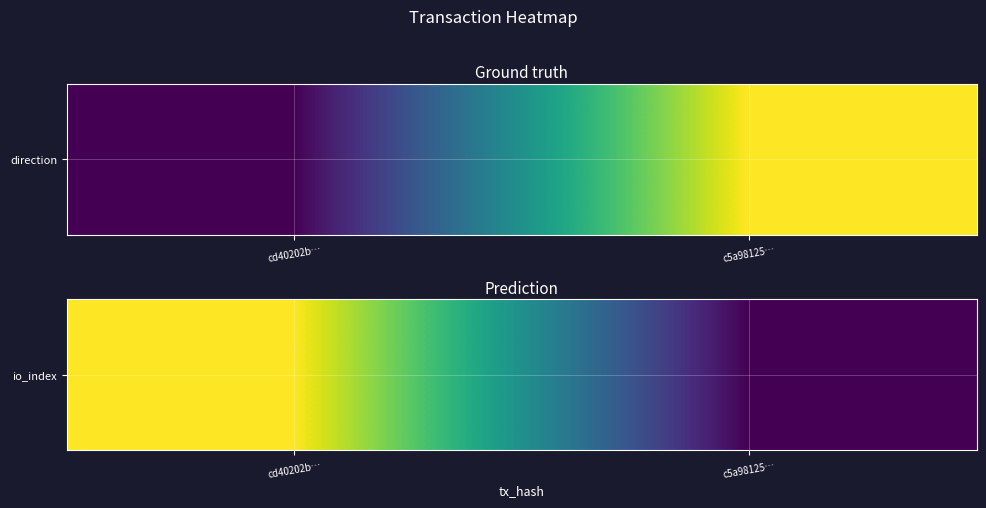

Count the number of categories in the chart.

2